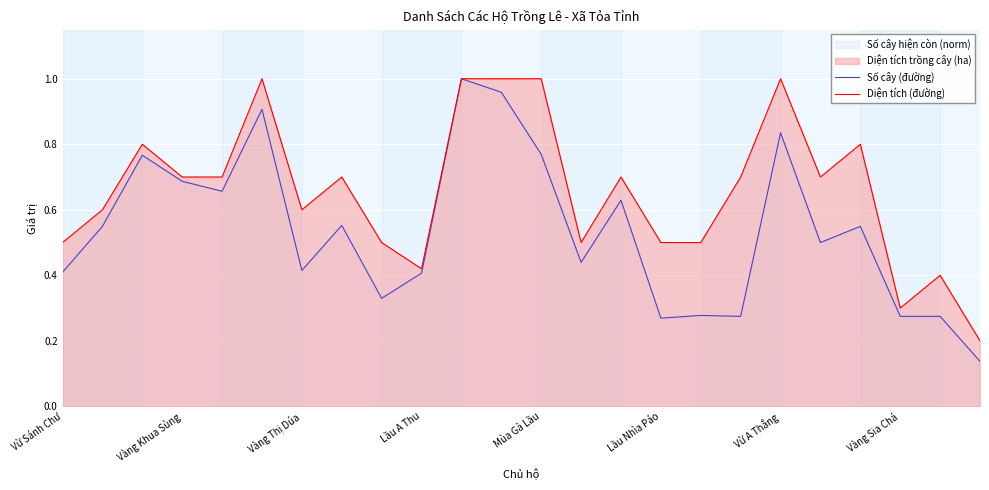

Which series has the largest total across all categories?

Diện tích (đường)